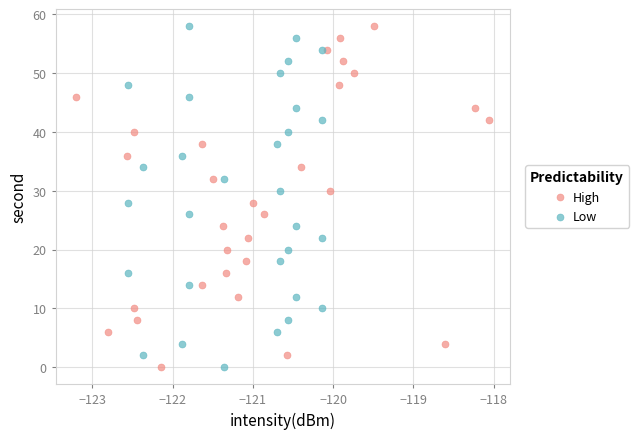

What are all the series names shown in the legend?

High, Low